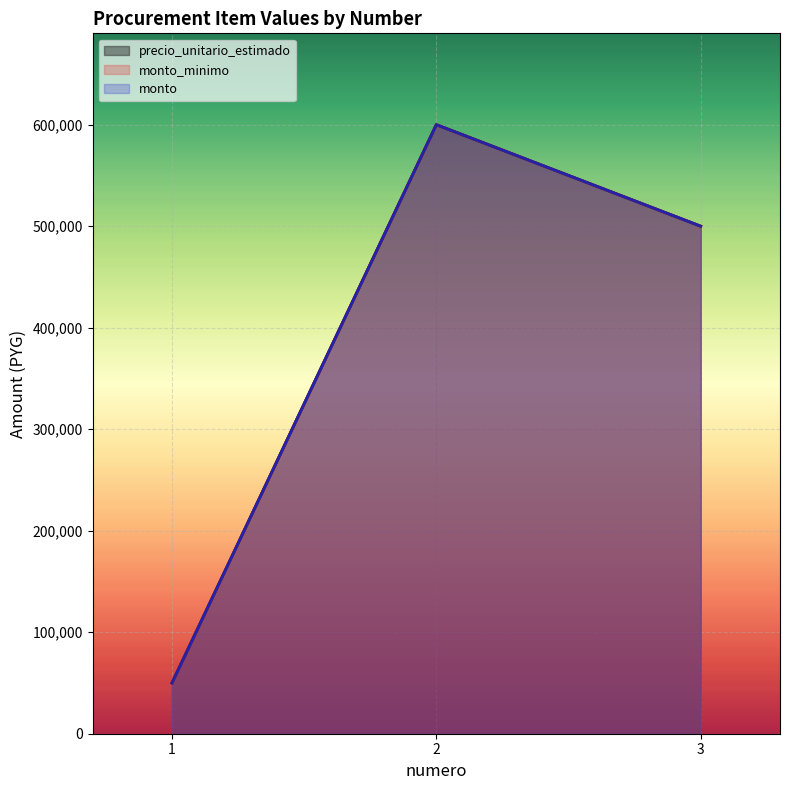

Rank the categories by monto_minimo value from lowest to highest.

1, 3, 2